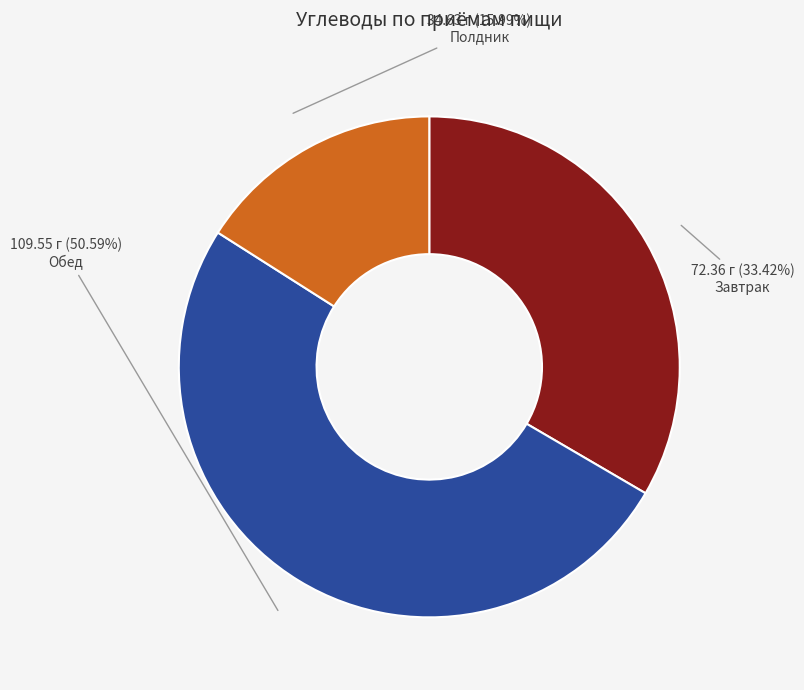

To the nearest percent, what portion does Завтрак represent?

33%